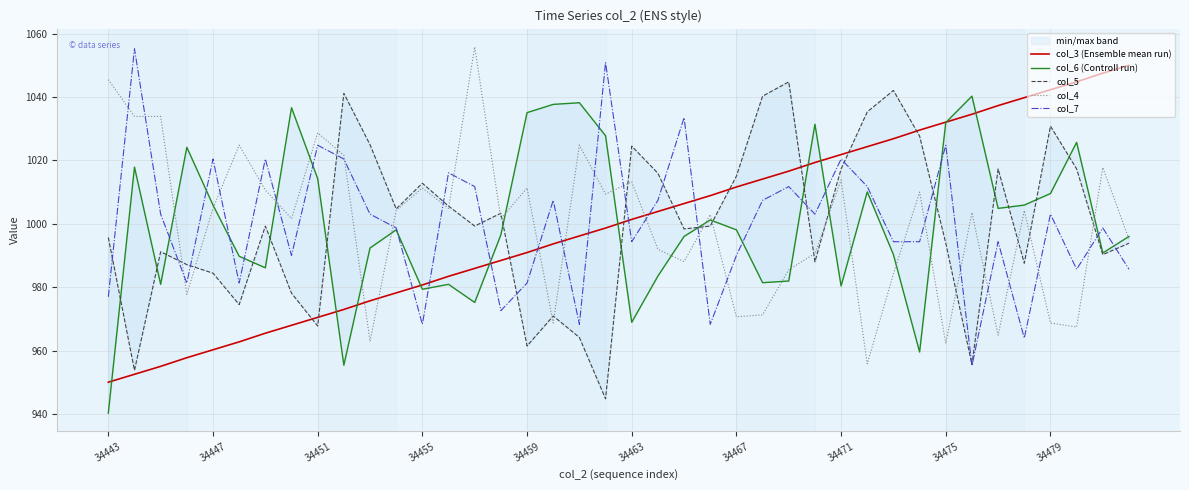

True or false: col_7 has more than 2 points higher than both neighbors.

True